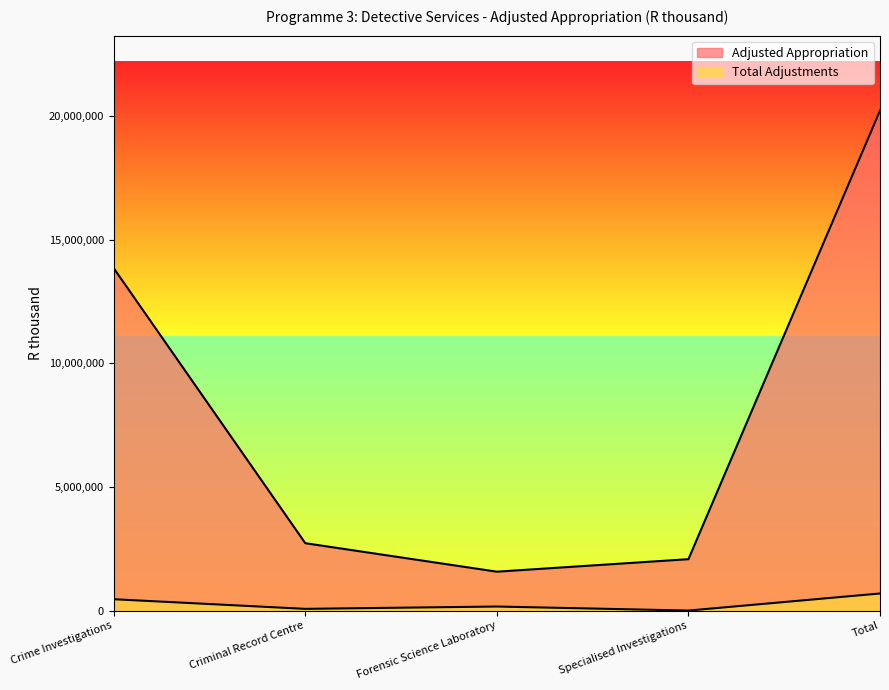

How many series are shown in this chart?

2